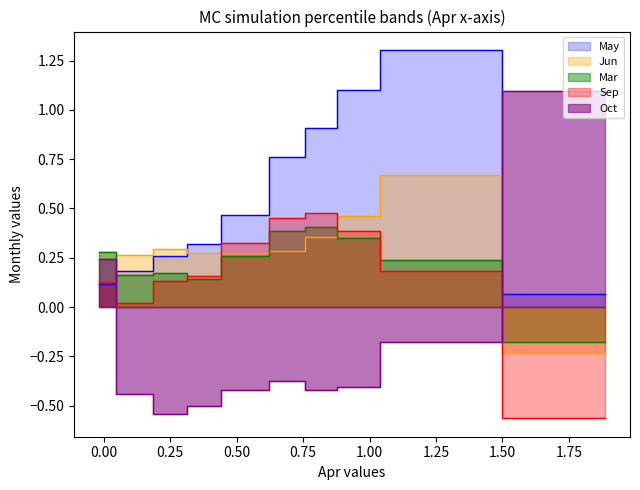

The May series shows 0.2 at pct85. True or false?

True